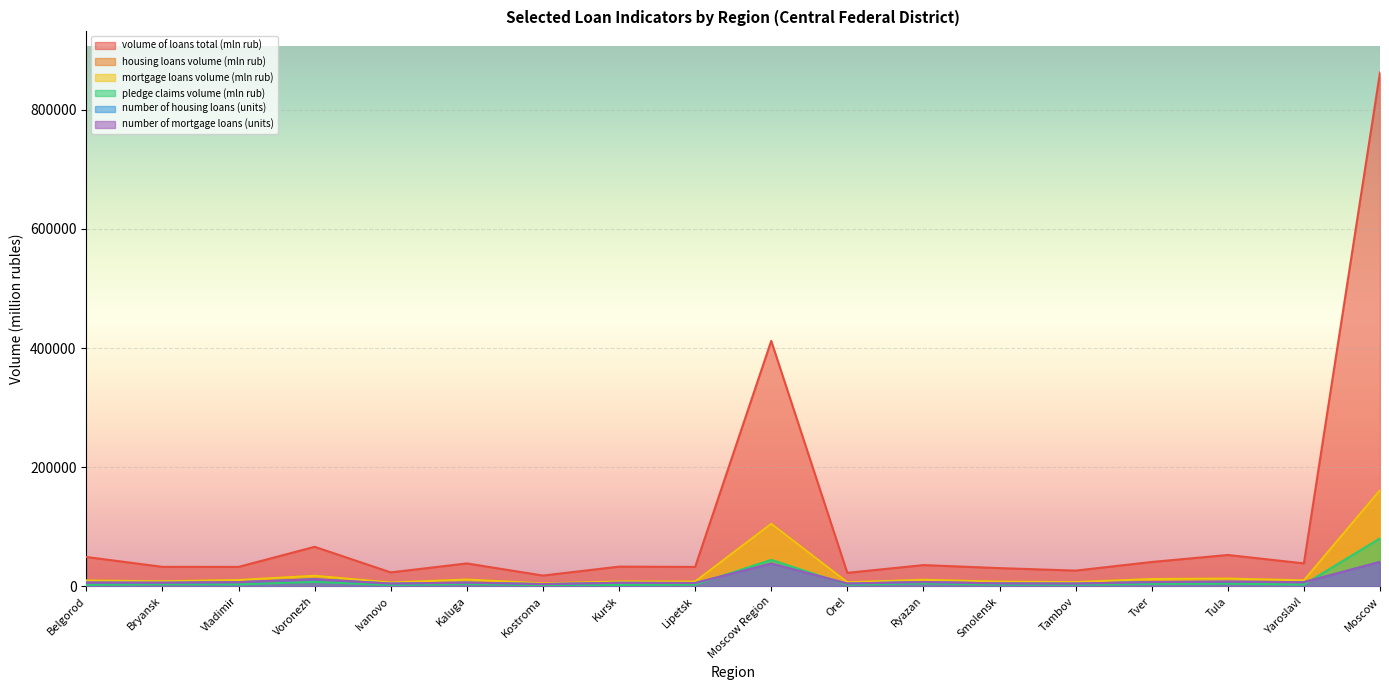

True or false: mortgage loans volume (mln rub) and housing loans volume (mln rub) cross at least once.

False